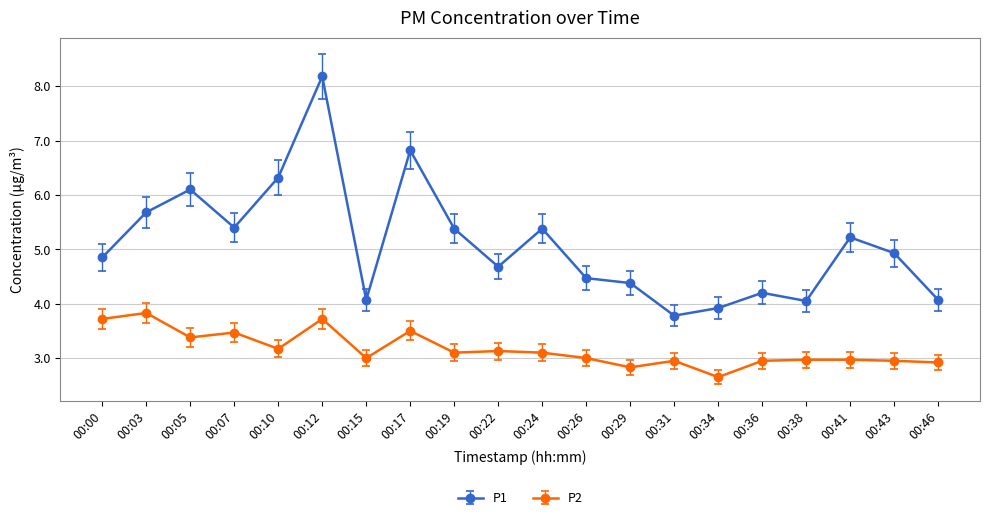

Rank the series at 00:03 from lowest to highest value.

P2, P1